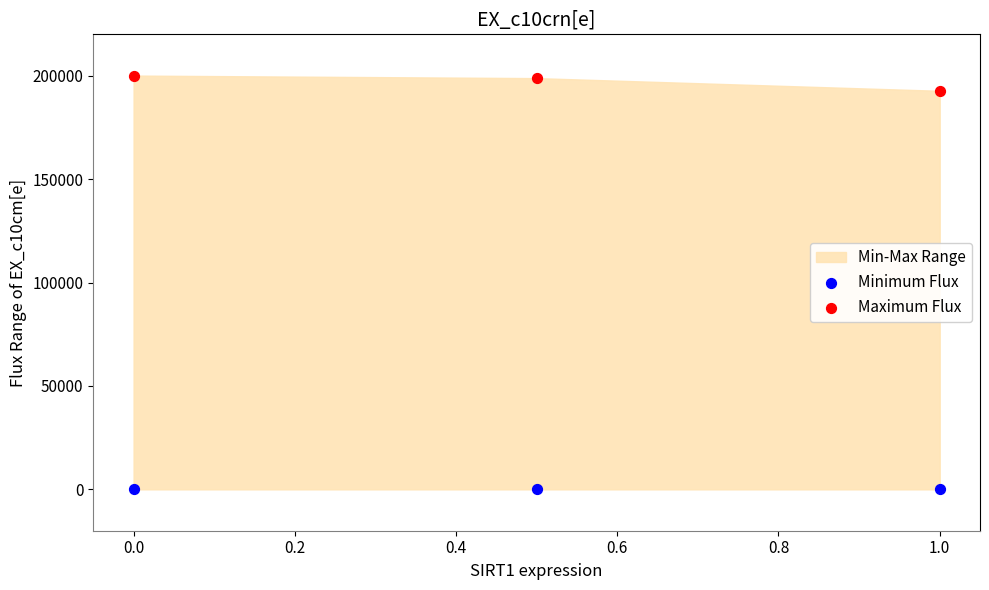

Which series contains the highest Y value?

Maximum Flux